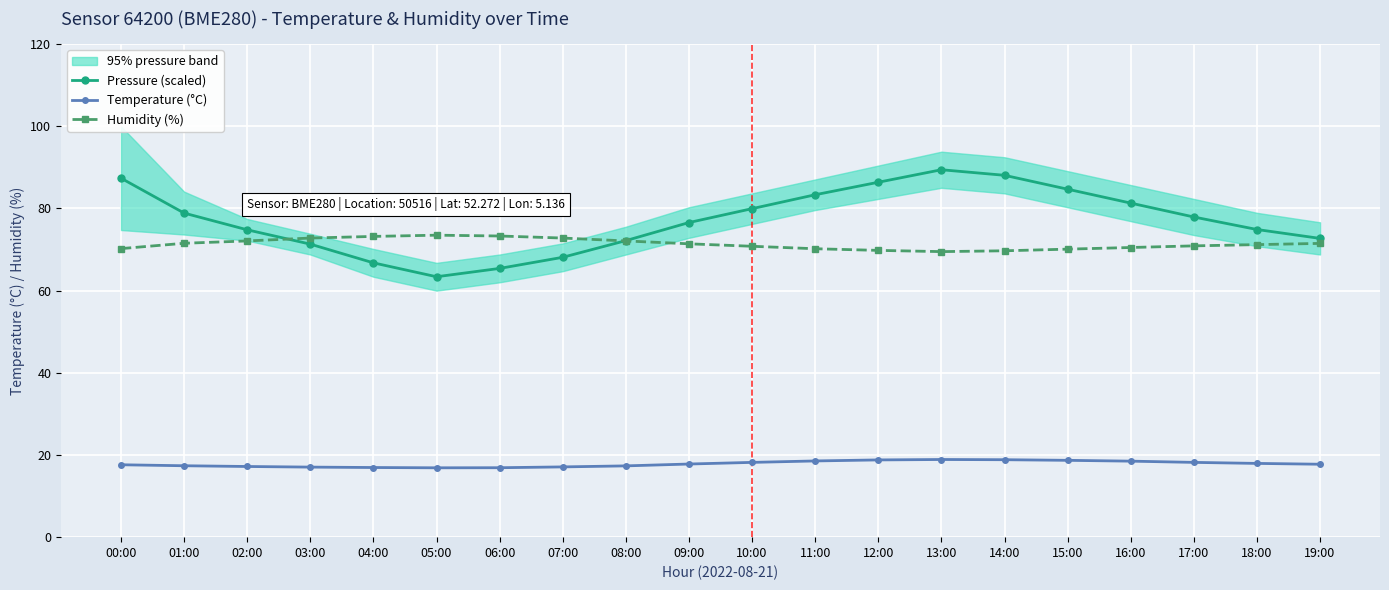

What is the sum of all Pressure (scaled) values?

1543.5